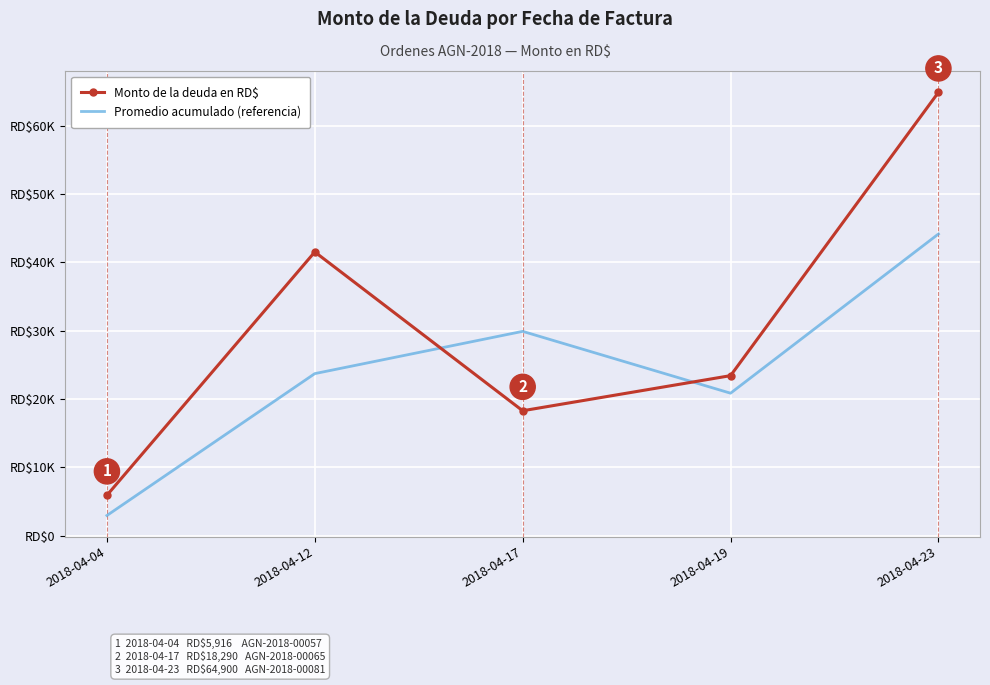

What are all the series names shown in the legend?

Monto de la deuda en RD$, Promedio acumulado (referencia)